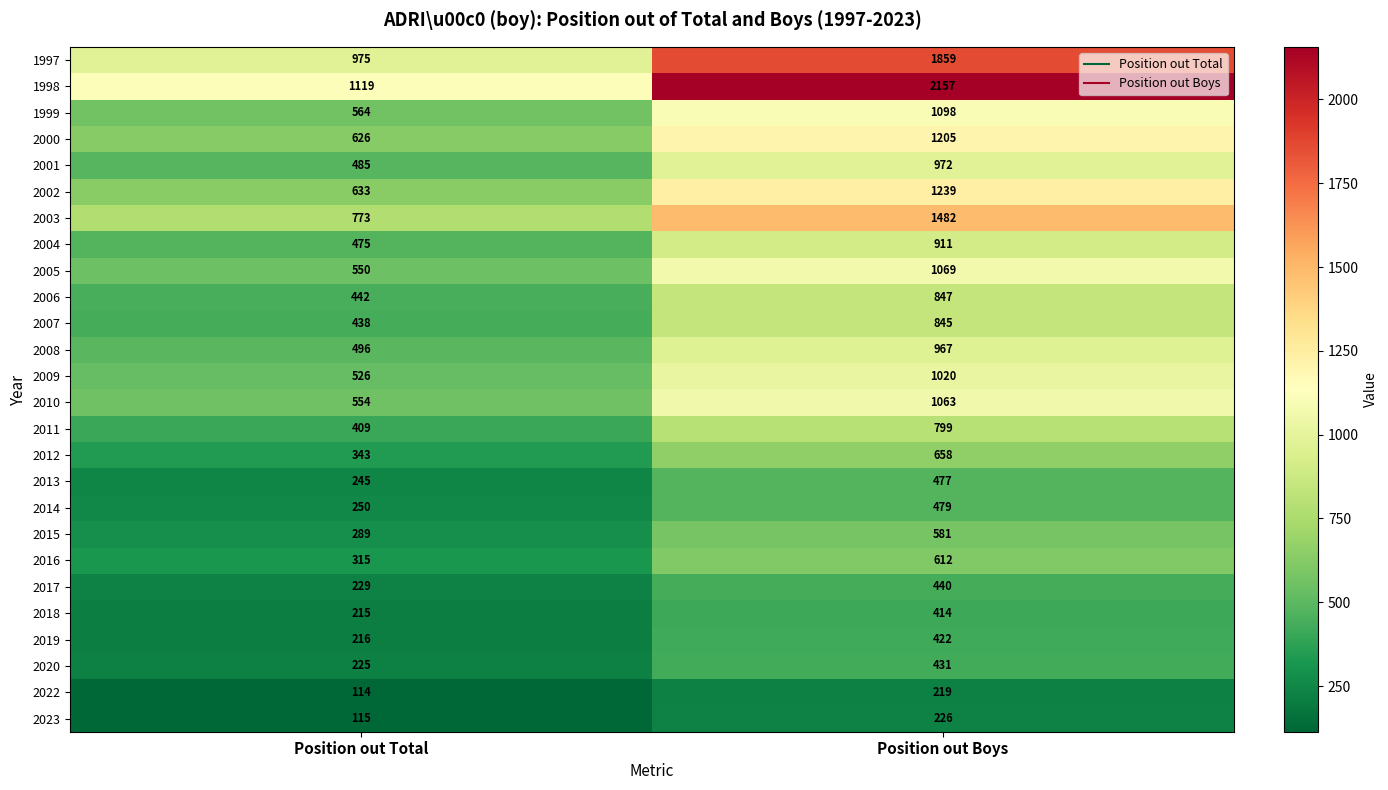

At which label is 2013 closest to 361?

Position out Total